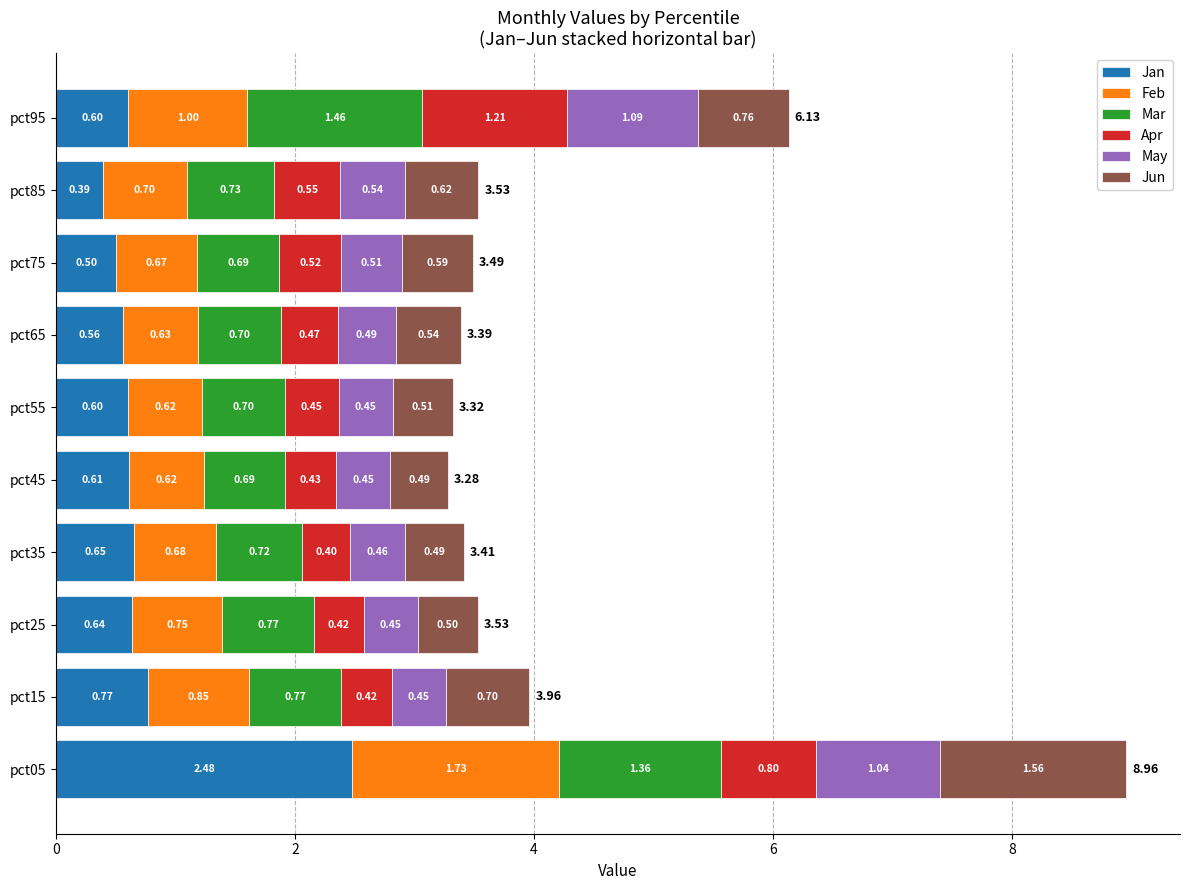

What is the average value of the Jan series?

0.8